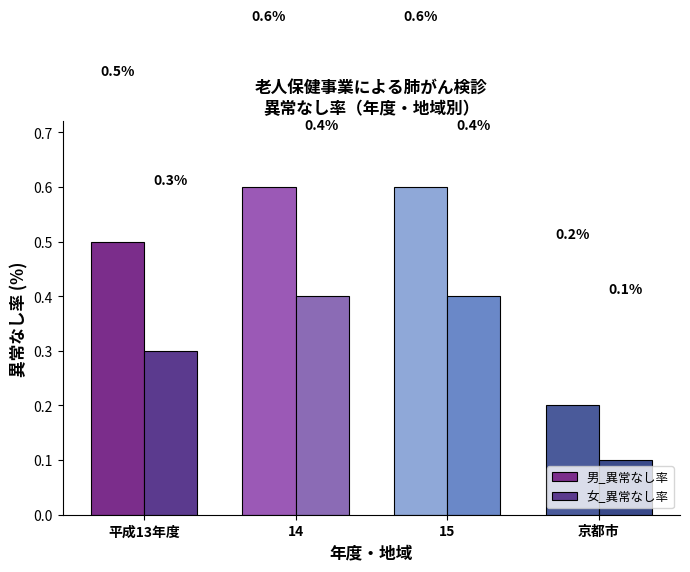

Between 平成13年度 and 京都市, which is larger?

平成13年度